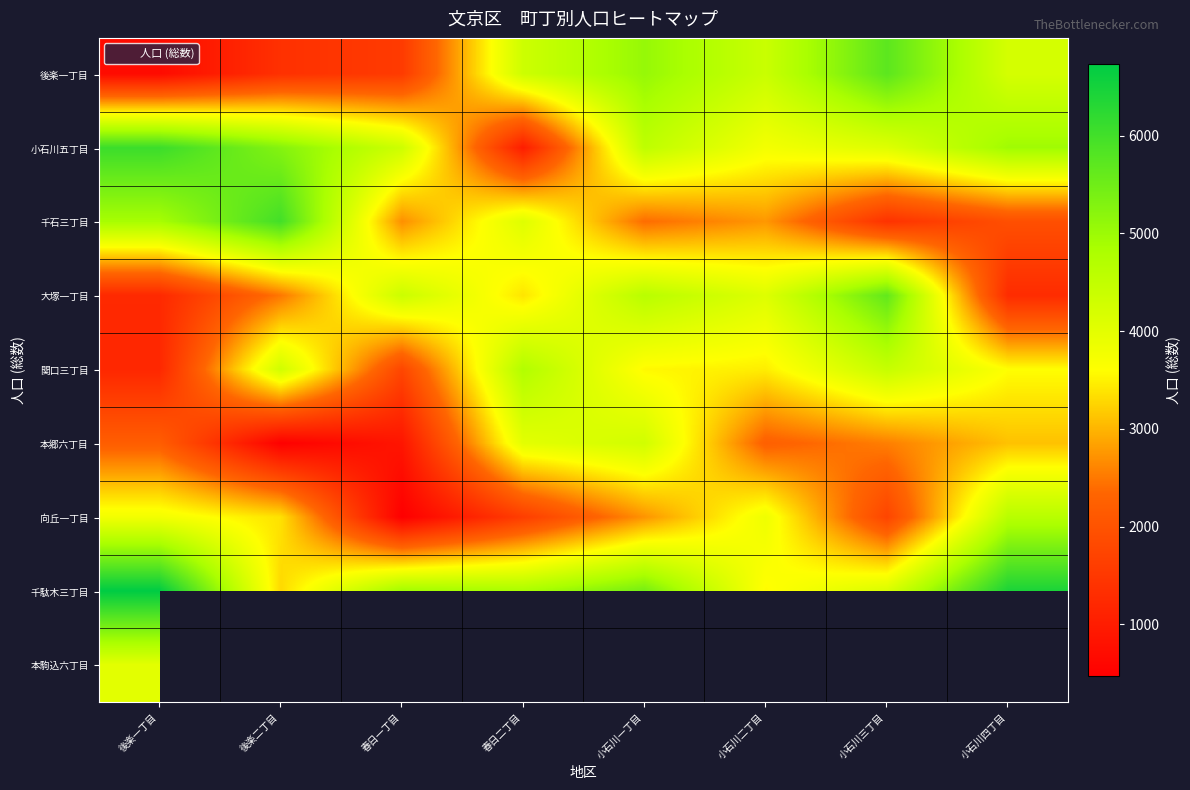

What is the smallest value displayed?

468.0